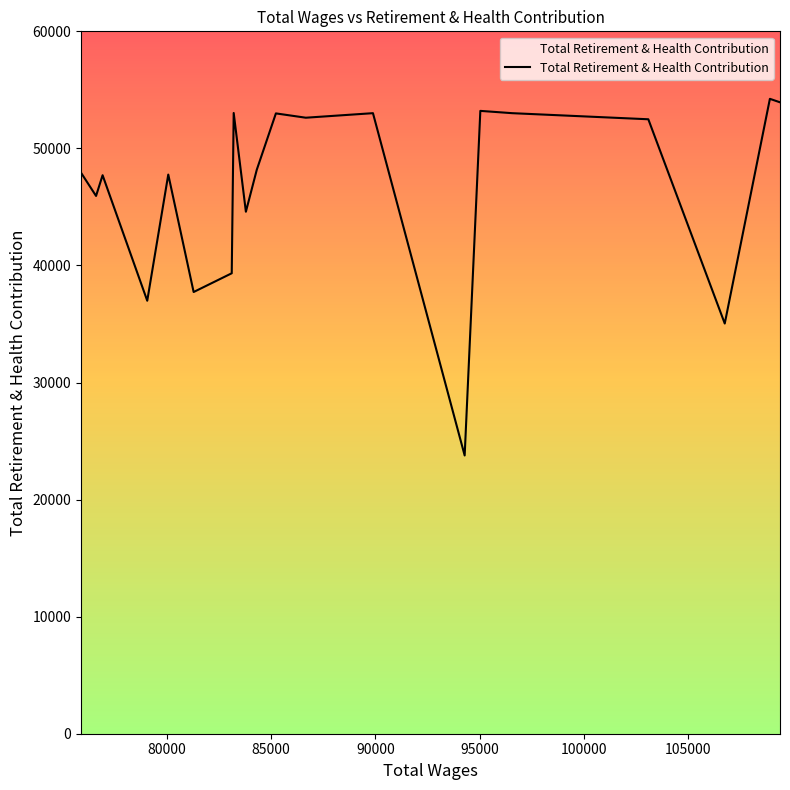

What is the maximum value shown in the chart?

54234